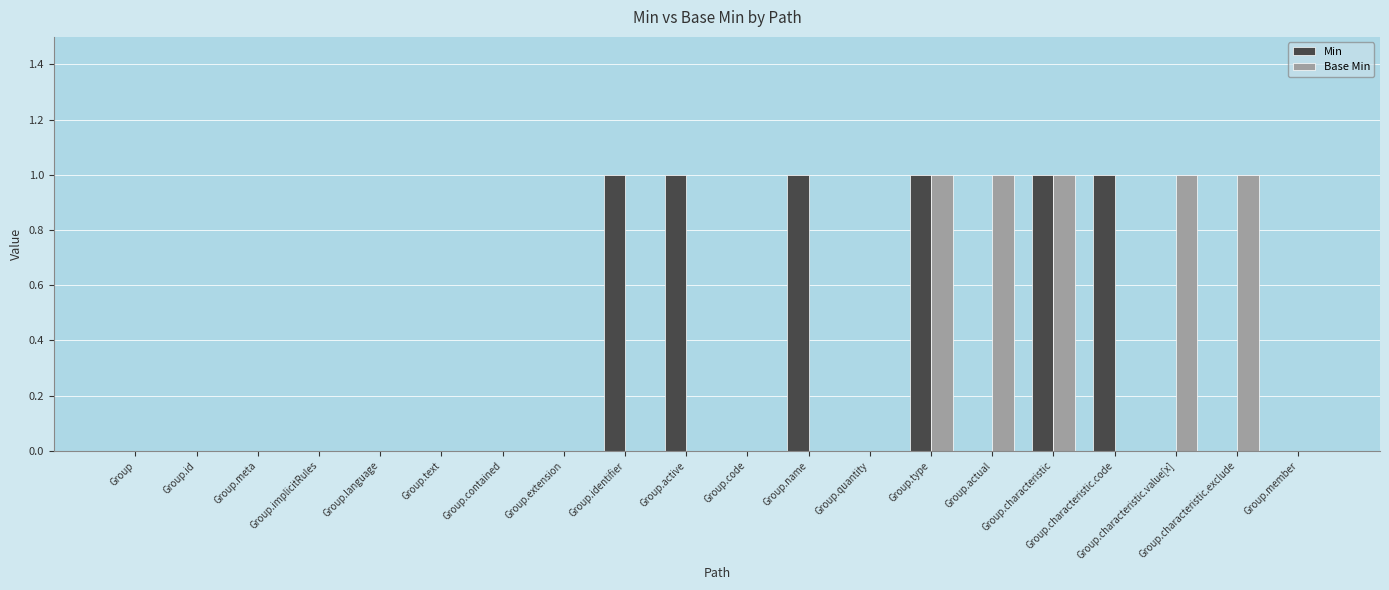

True or false: Base Min has a value of -1 at Group.language.

False